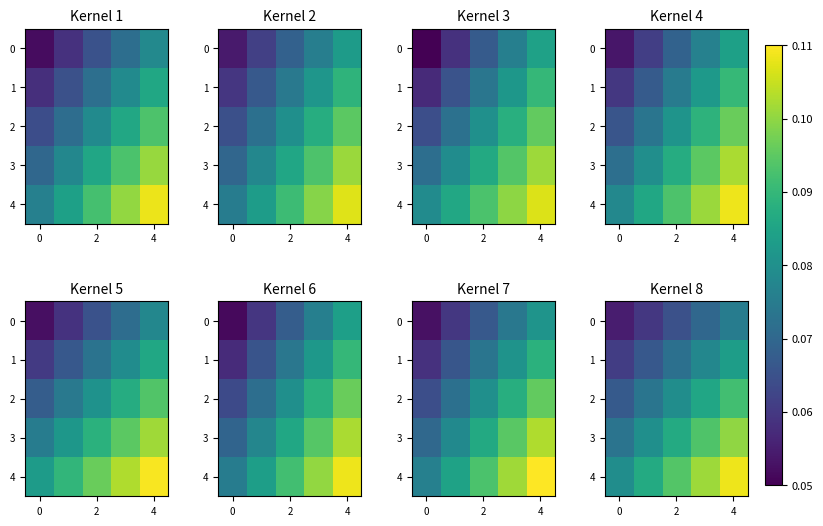

Rank the series by their average value, from highest to lowest.

row_4, row_3, row_2, row_1, row_0